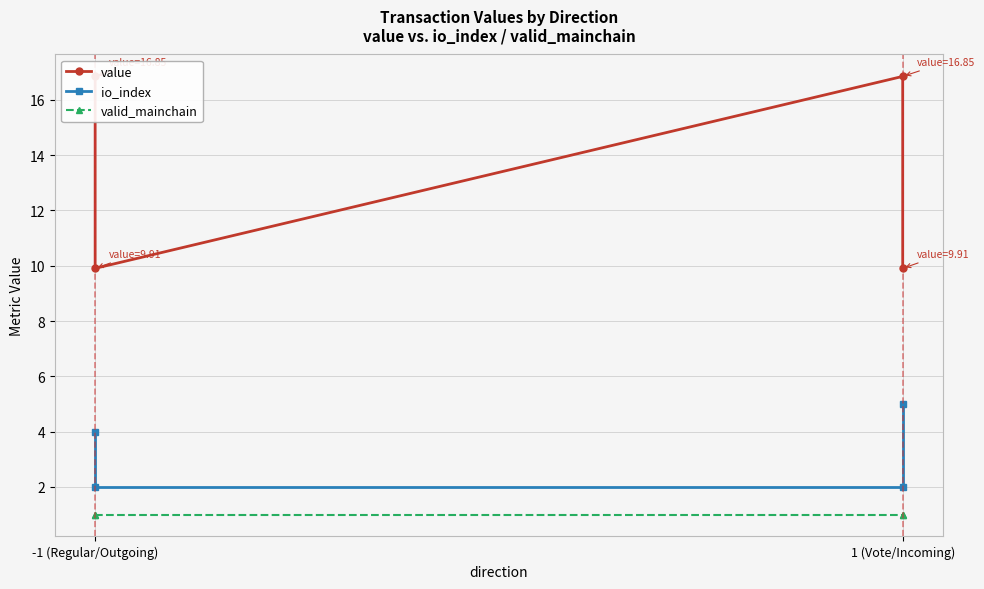

What is the total value across all series at -1 (Regular/Outgoing)?

21.8